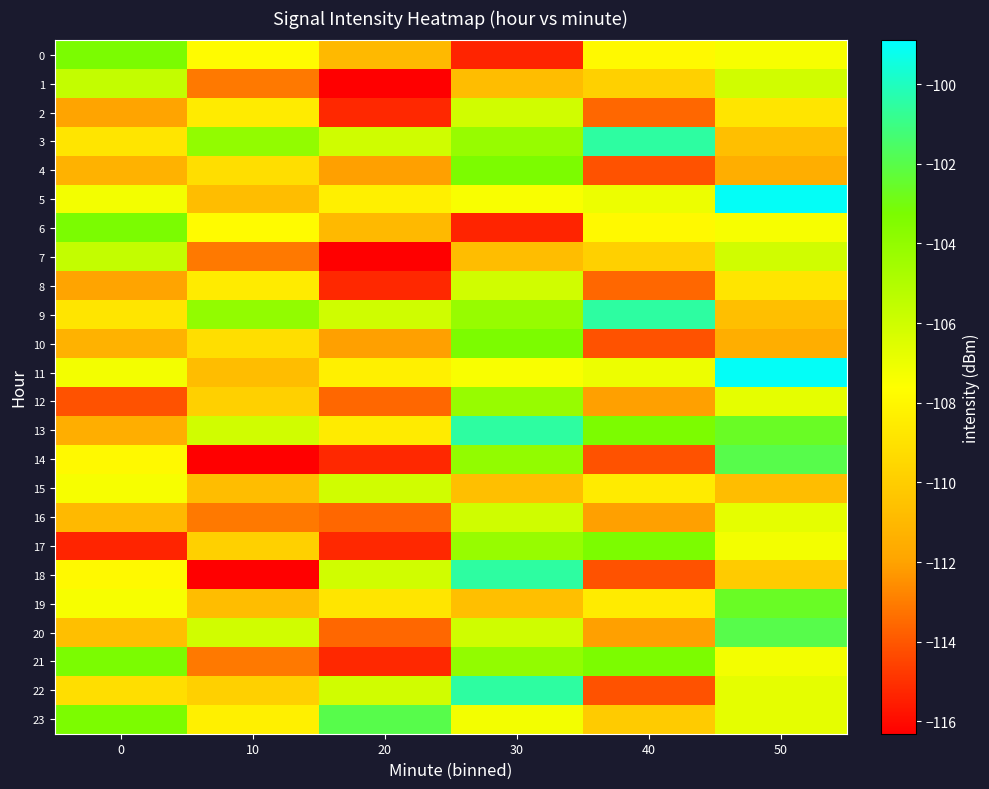

What is the difference between the highest and lowest values at 30?

14.8